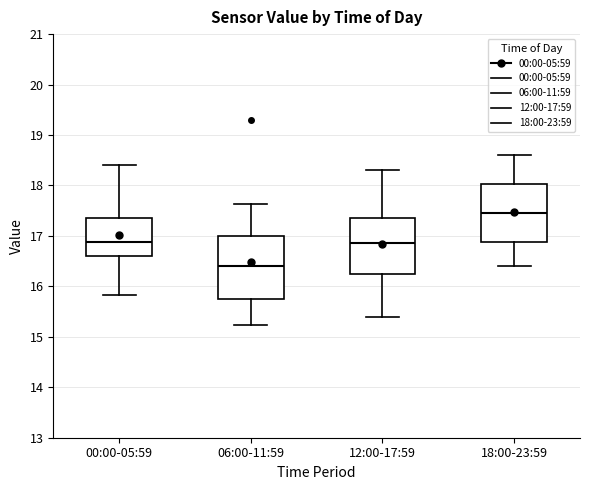

Where does the upper whisker of the box for 12:00-17:59 end on the y-axis? The values are not printed on the chart, so give them approximately, as read against the axis.

18.3